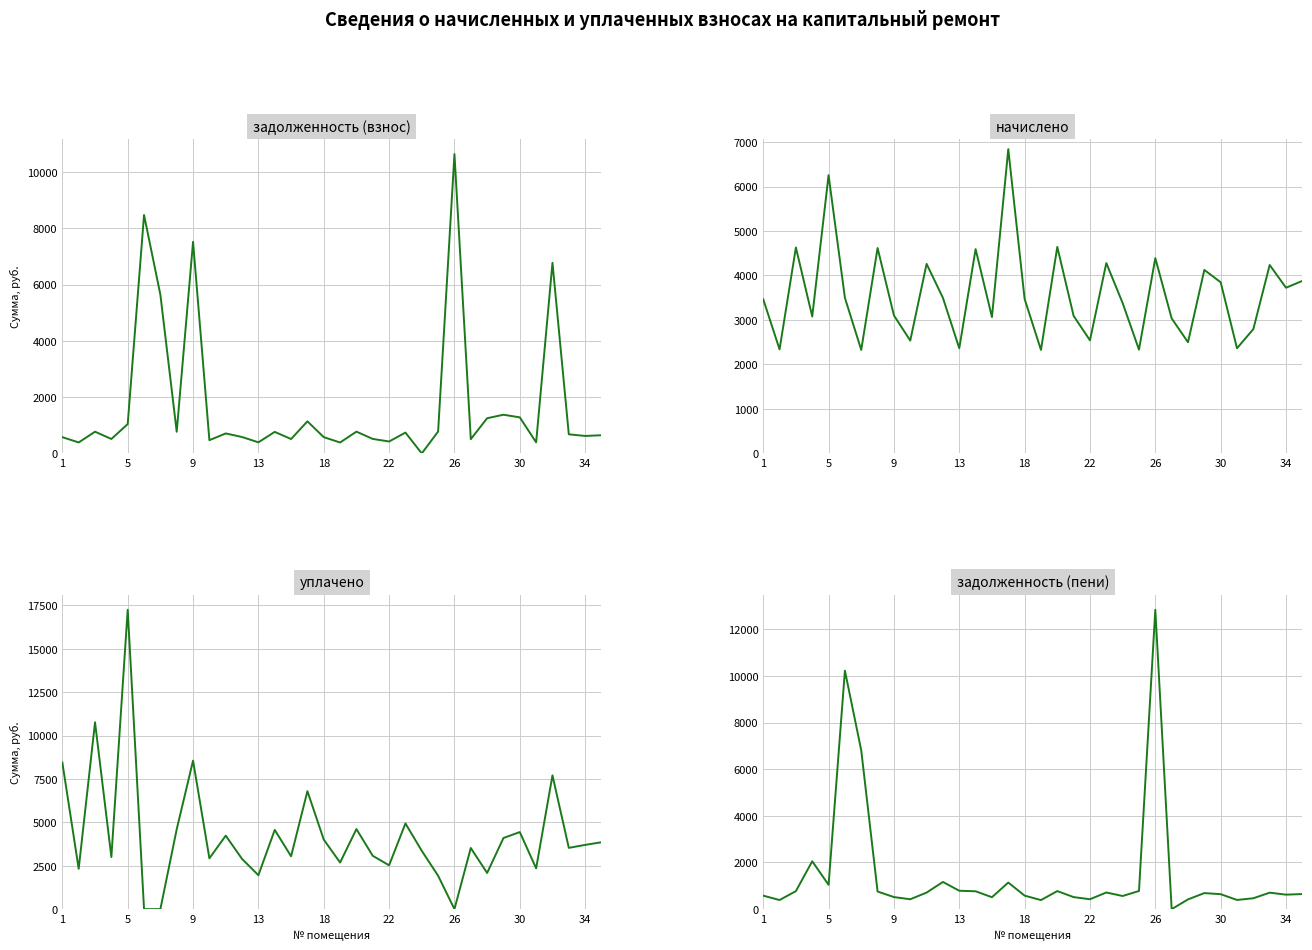

Which series has the widest spread of values?

уплачено